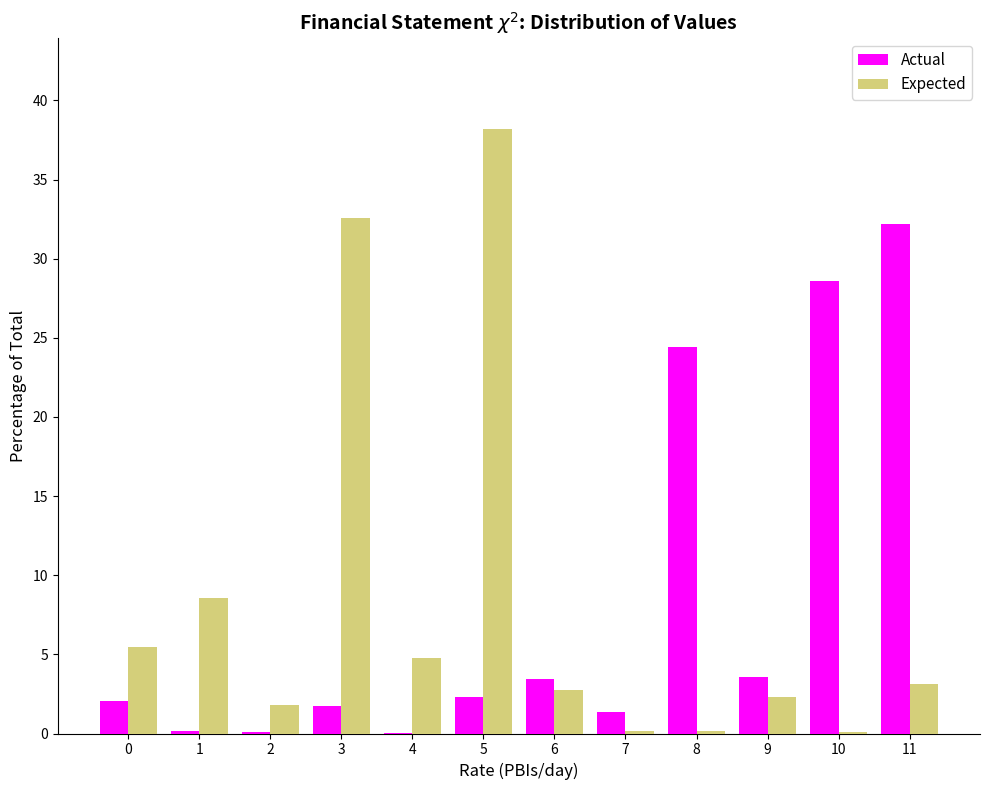

The value of Expected at 4 is 7.8. True or false?

False